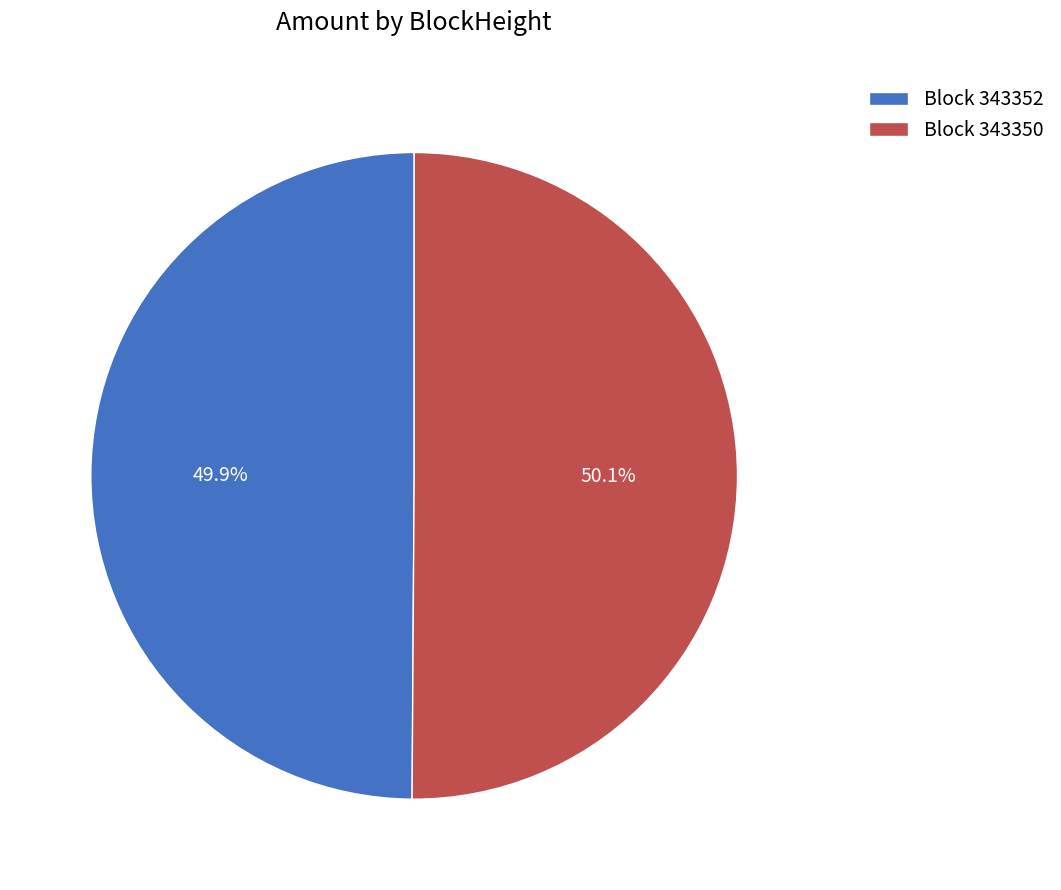

Does any single category account for the majority?

Yes